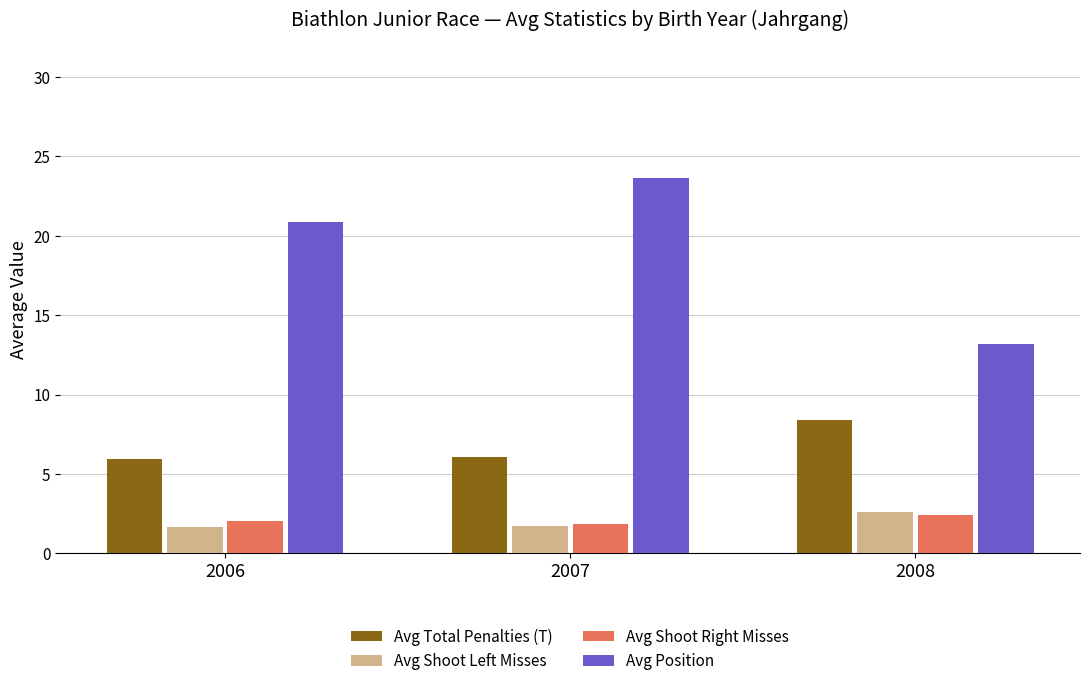

What is the difference between the Avg Position values at 2007 and 2006?

2.8